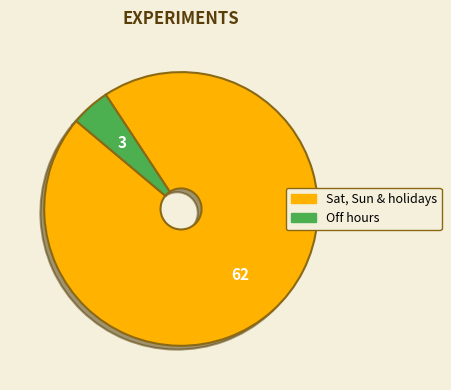

Is there any slice that represents more than half of the pie?

Yes